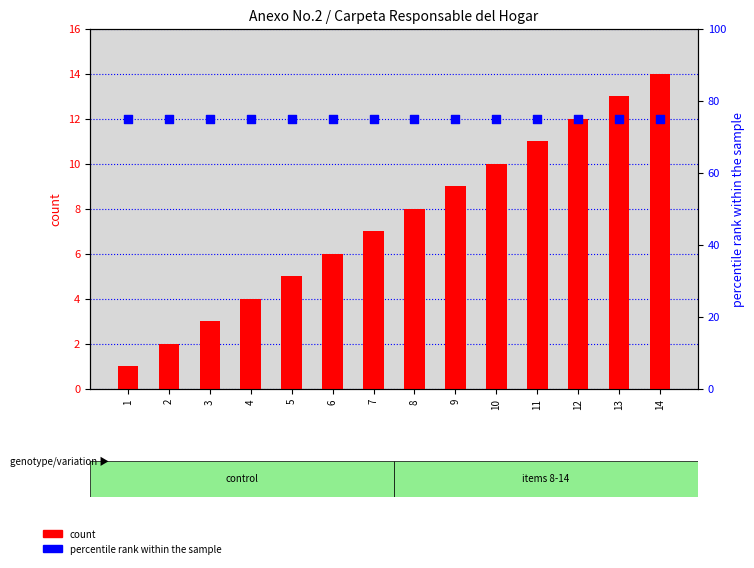

Which series has the largest total across all categories?

percentile rank within the sample